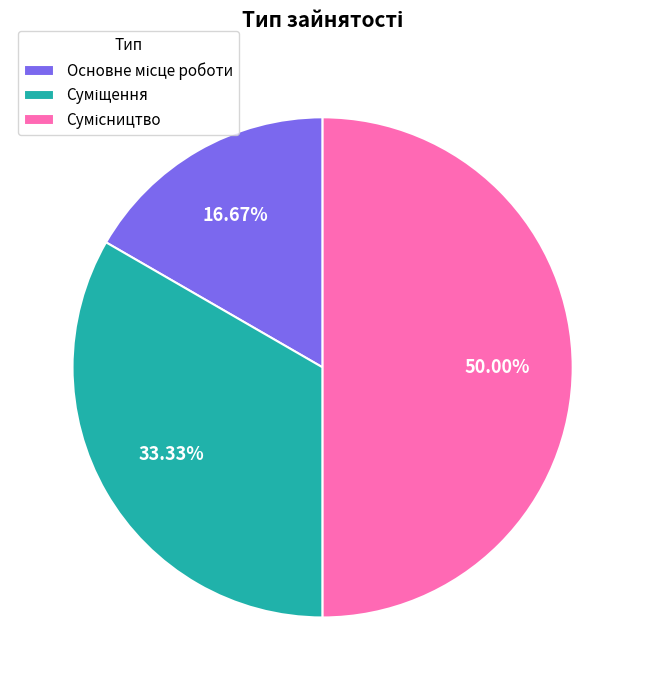

Which category has the smallest portion of the pie?

Основне місце роботи